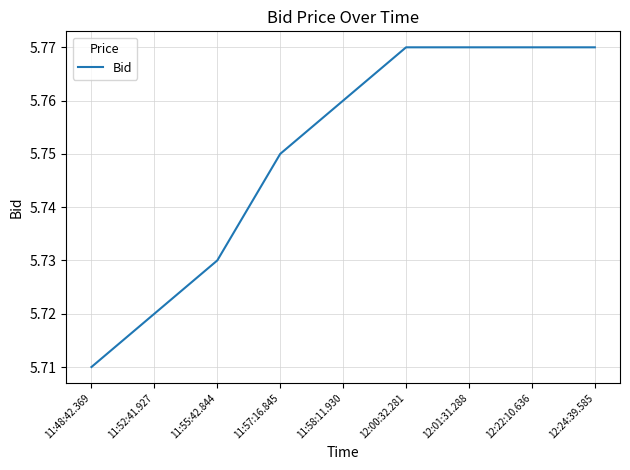

Which label corresponds to the smallest value in the chart?

11:48:42.369